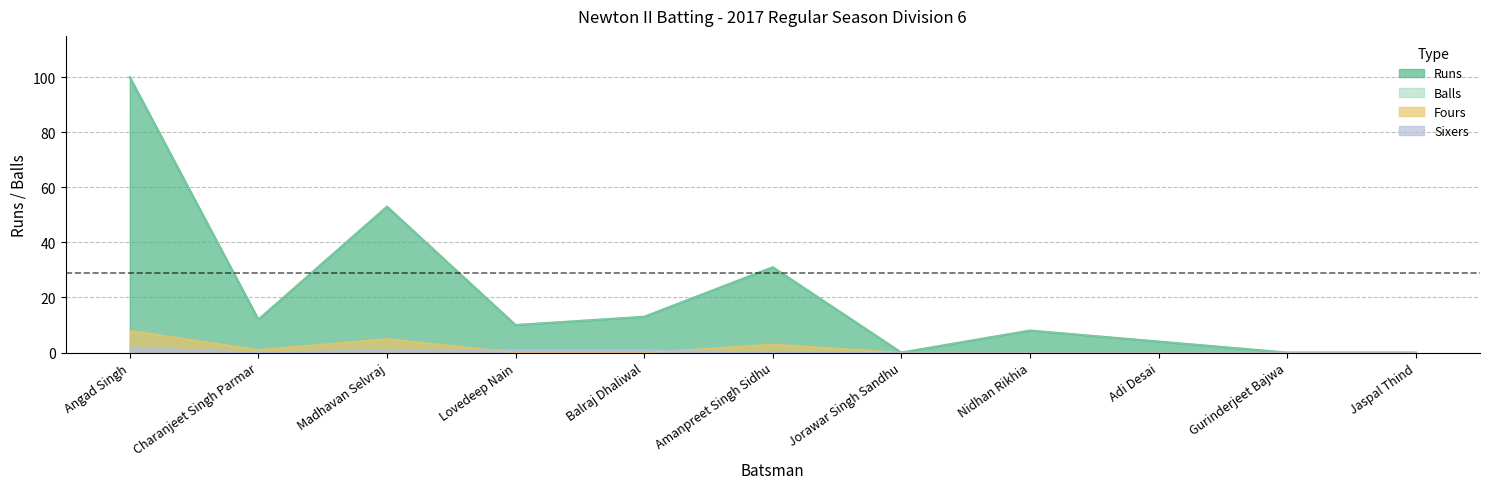

What is the total value across all series at Madhavan Selvraj?

112